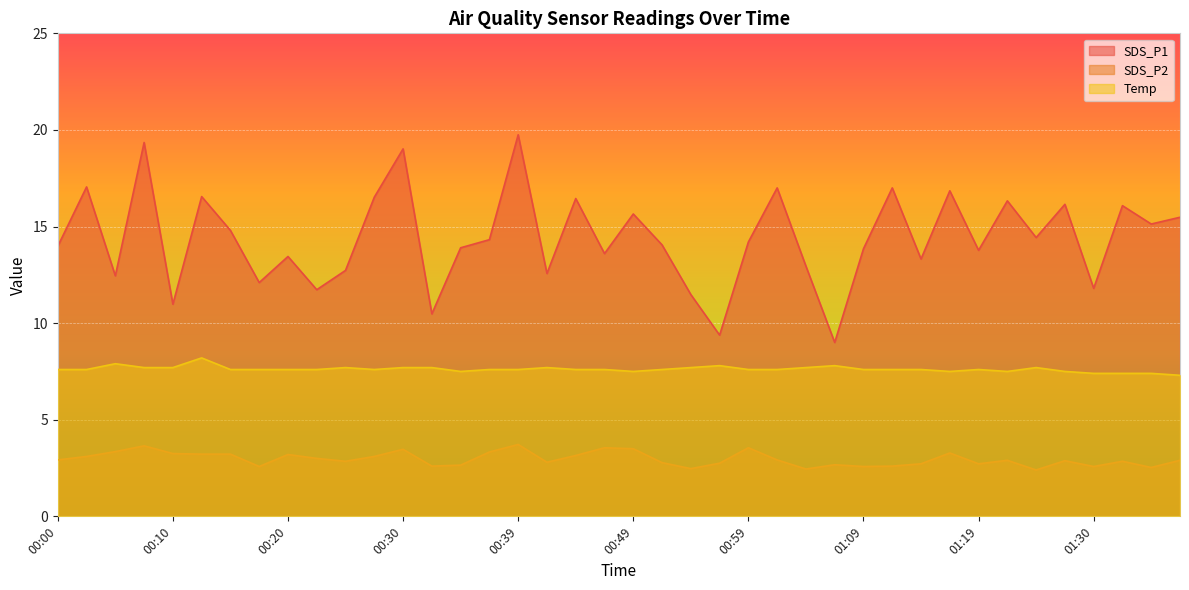

Reading left to right, list all the values displayed in this chart.

SDS_P1: 14.0	17.1	12.4	19.4	11.0	16.6	14.8	12.1	13.4	11.7	12.7	16.5	19.0	10.5	13.9	14.3	19.8	12.6	16.4	13.6	15.7	14.1	11.5	9.4	14.2	17.0	12.9	9.0	13.8	17.0	13.3	16.9	13.8	16.3	14.4	16.1	11.8	16.1	15.1	15.5
SDS_P2: 2.9	3.1	3.4	3.6	3.2	3.2	3.2	2.6	3.2	3.0	2.9	3.1	3.5	2.6	2.6	3.3	3.7	2.8	3.1	3.5	3.5	2.8	2.5	2.8	3.5	2.9	2.5	2.7	2.6	2.6	2.7	3.3	2.7	2.9	2.4	2.9	2.6	2.9	2.5	2.9
Temp: 7.6	7.6	7.9	7.7	7.7	8.2	7.6	7.6	7.6	7.6	7.7	7.6	7.7	7.7	7.5	7.6	7.6	7.7	7.6	7.6	7.5	7.6	7.7	7.8	7.6	7.6	7.7	7.8	7.6	7.6	7.6	7.5	7.6	7.5	7.7	7.5	7.4	7.4	7.4	7.3